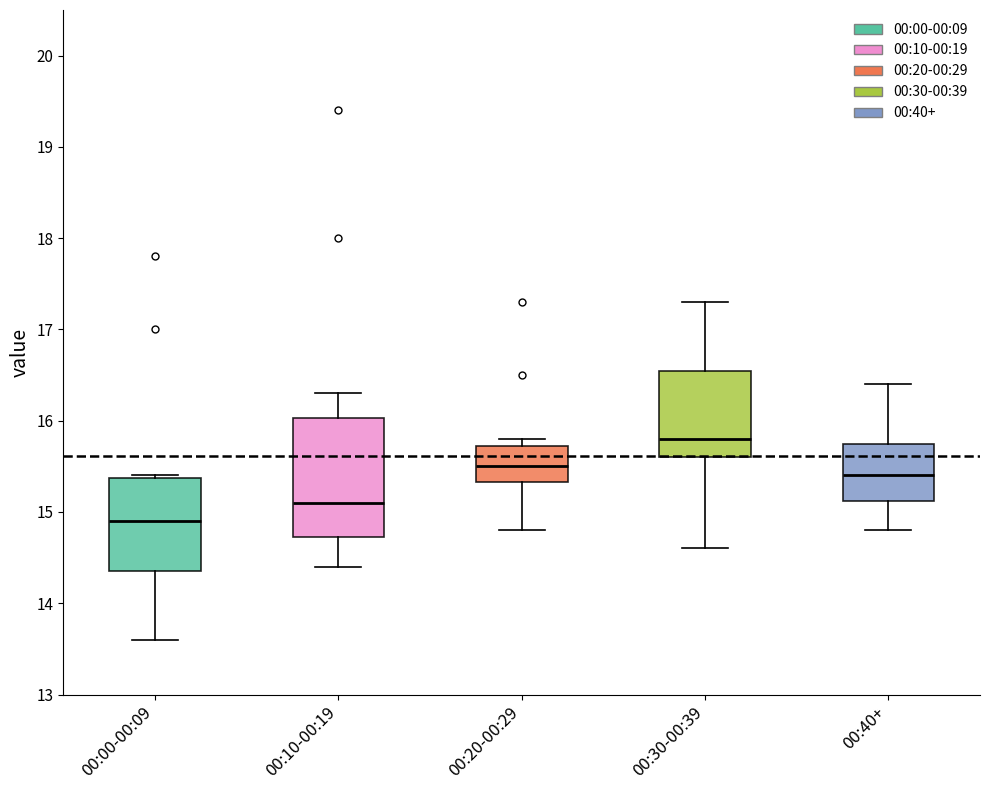

Reading left to right, read every box against the y-axis: the position of its median line, the range the box covers, and the ends of its whiskers. The values are not printed on the chart, so give them approximately, as read against the axis.

00:00-00:09: median 14.9, box 14.4 to 15.4, whiskers 13.6 to 15.4
00:10-00:19: median 15.1, box 14.7 to 16.0, whiskers 14.4 to 16.3
00:20-00:29: median 15.5, box 15.3 to 15.7, whiskers 14.8 to 15.8
00:30-00:39: median 15.8, box 15.6 to 16.6, whiskers 14.6 to 17.3
00:40+: median 15.4, box 15.1 to 15.8, whiskers 14.8 to 16.4